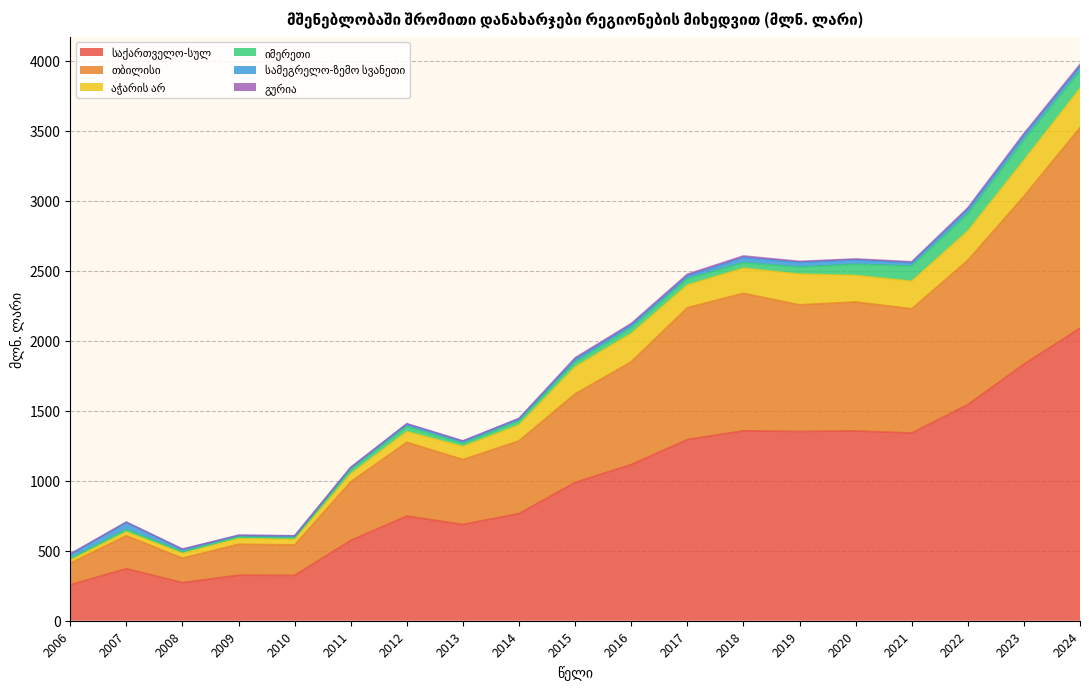

Is it true that აჭარის არ equals 56.6 at 2011?

True